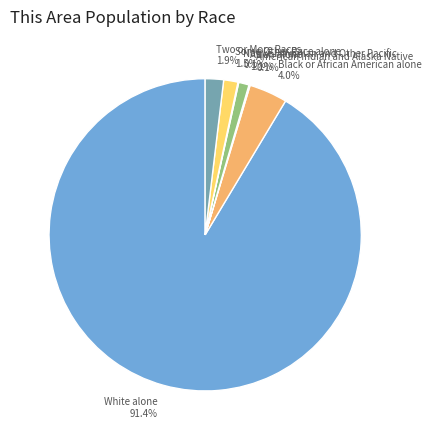

Does any single category account for the majority?

Yes